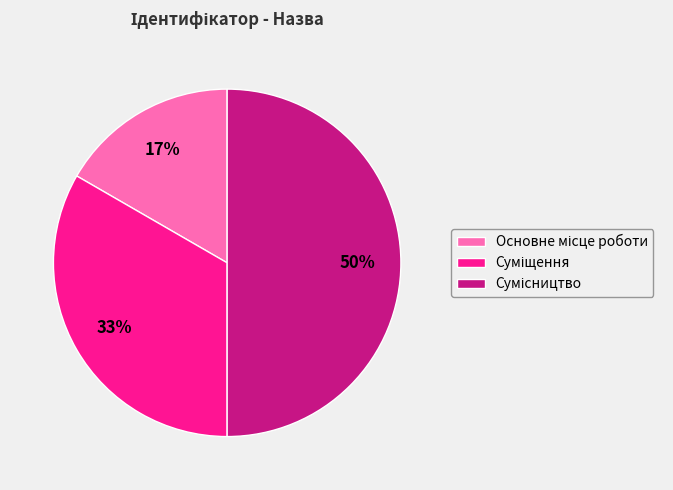

To the nearest percent, what is the average slice percentage?

33%